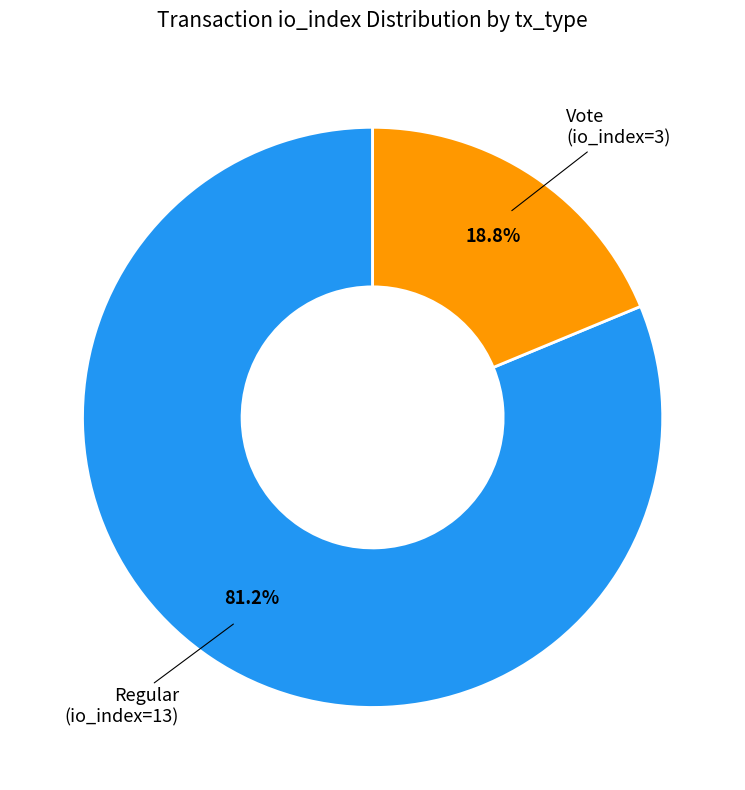

Is there a majority slice in this chart?

Yes